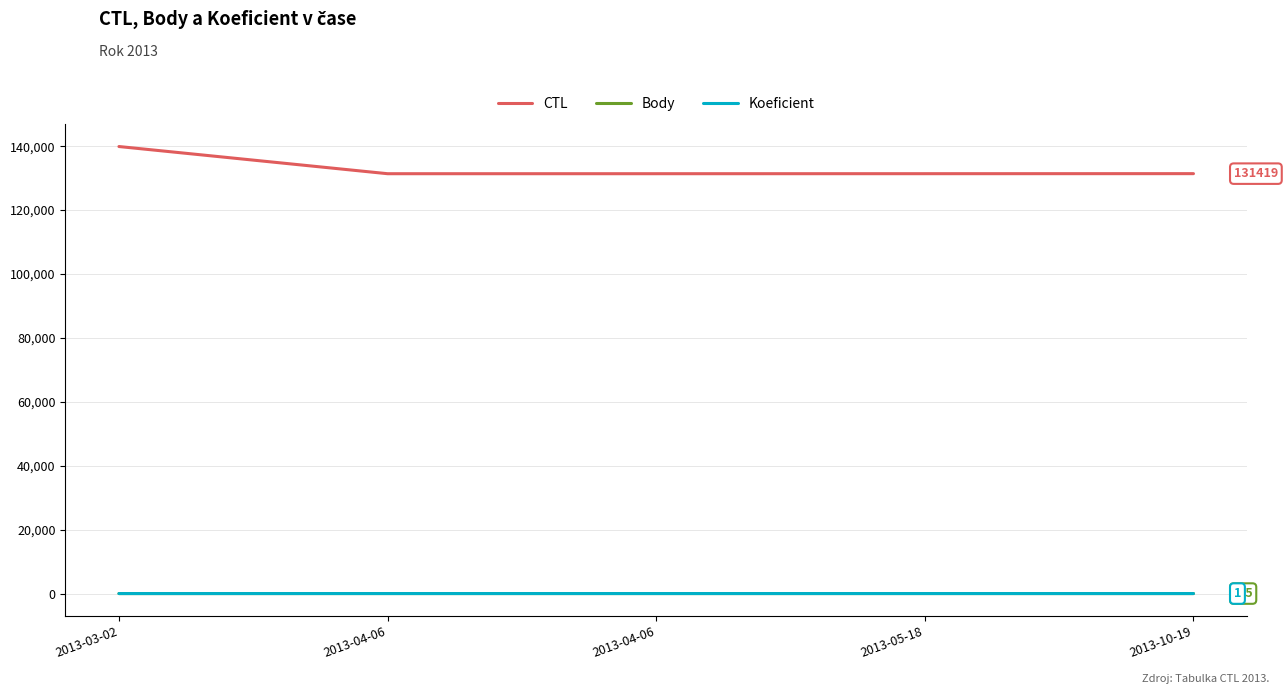

Is this an area chart (filled region under the line)?

No